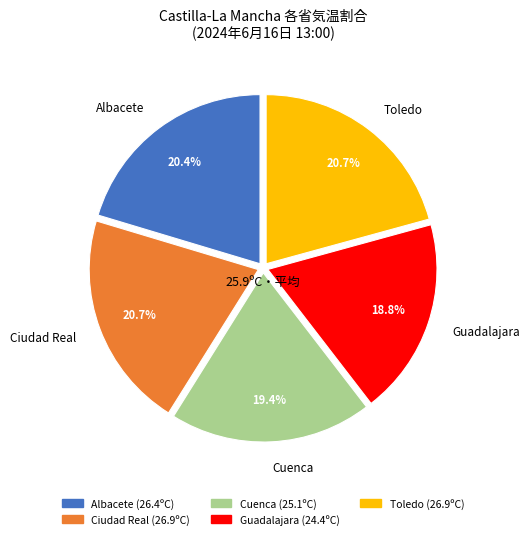

To the nearest percent, what percentage of the pie is Cuenca?

19%